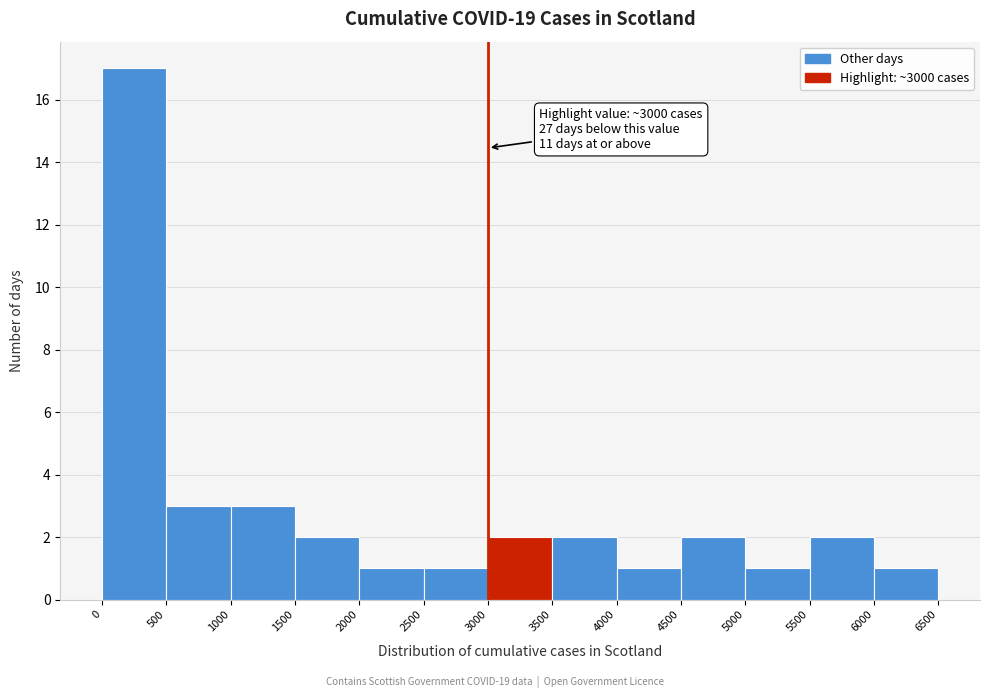

Over which range of the x-axis is the bar tallest?

0 to 500